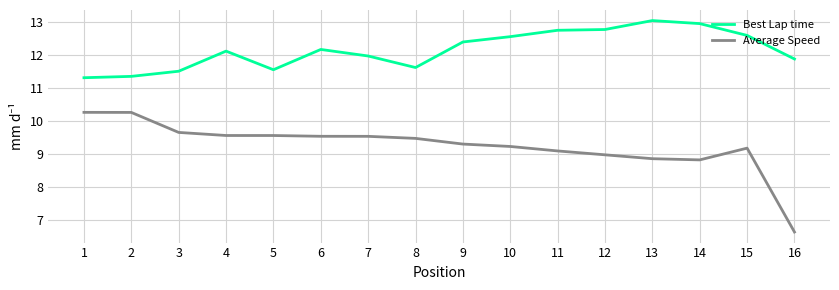

True or false: Average Speed has a value of 9.5 at 8.

True